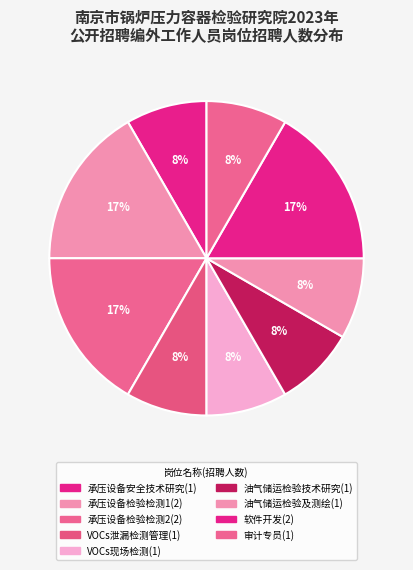

To the nearest percent, what is the average slice percentage?

11%